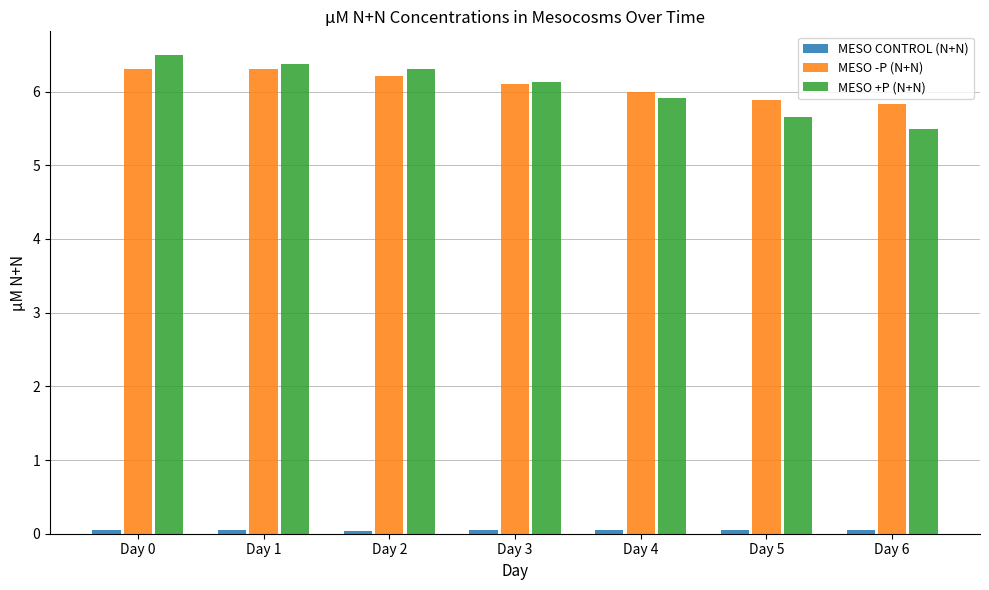

At how many categories does at least one series exceed 3?

7